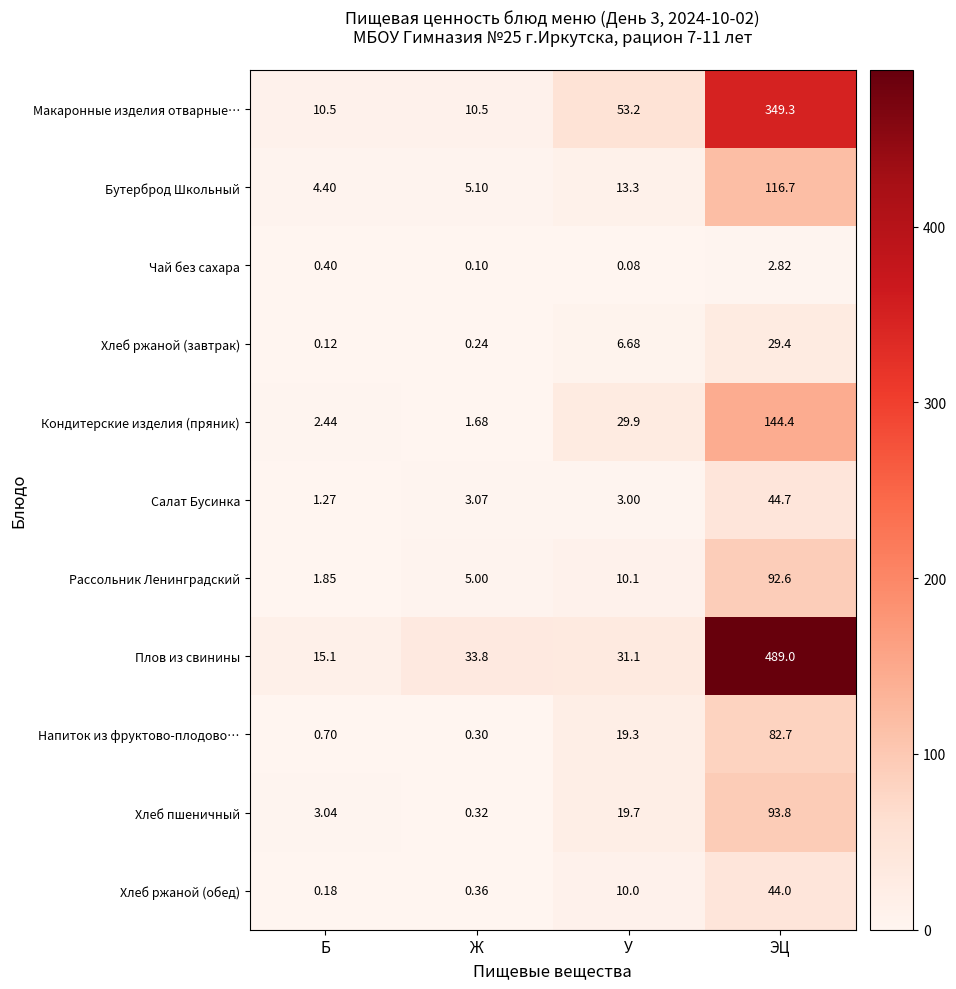

Rank the series at Ж from highest to lowest value.

Плов из свинины, Макаронные изделия отварные…, Бутерброд Школьный, Рассольник Ленинградский, Салат Бусинка, Кондитерские изделия (пряник), Хлеб ржаной (обед), Хлеб пшеничный, Напиток из фруктово-плодово…, Хлеб ржаной (завтрак), Чай без сахара